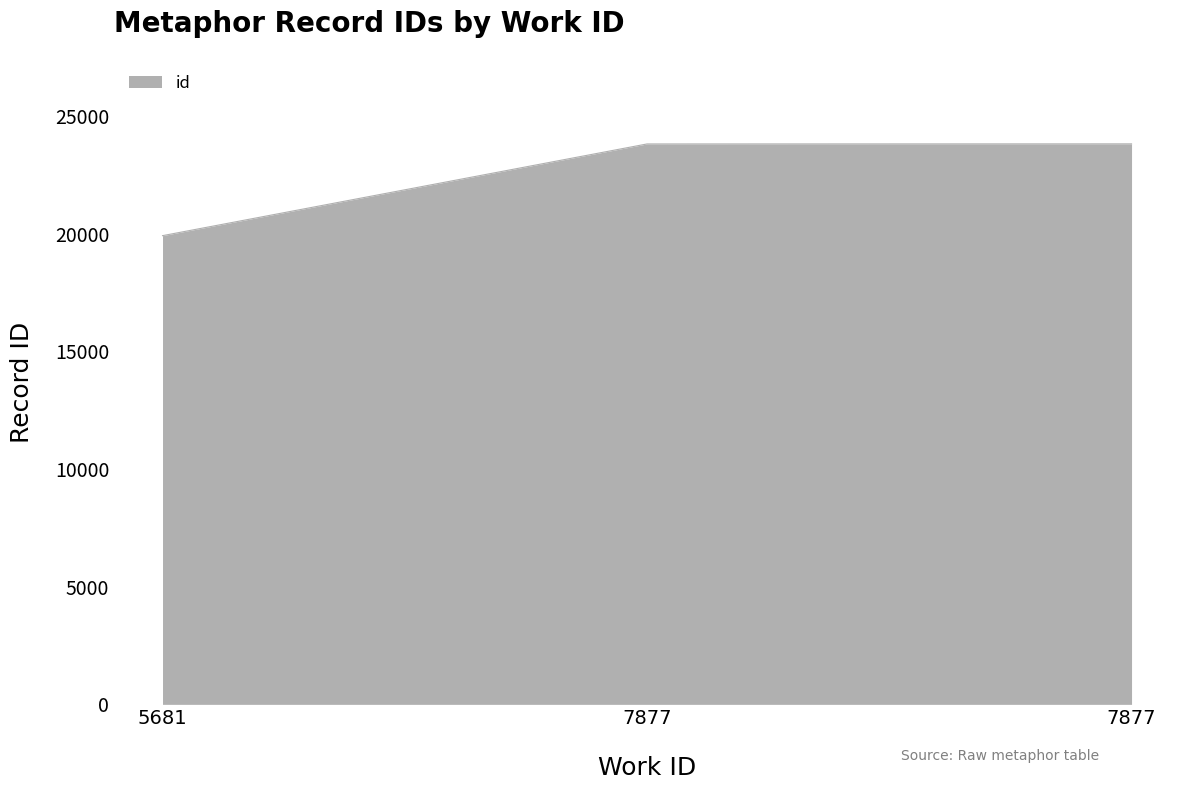

List the labels in order of value, largest first.

7877, 7877, 5681